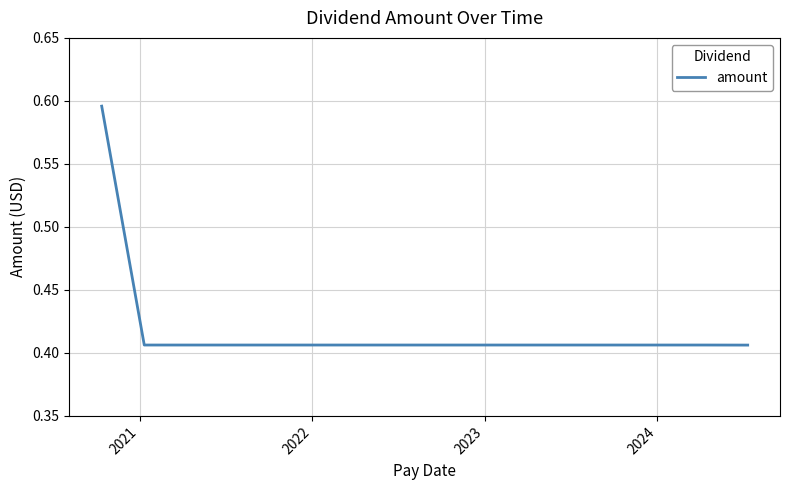

What is the greatest value displayed?

0.6